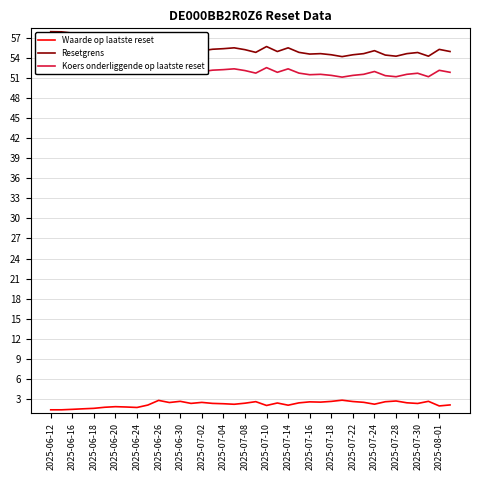

True or false: Waarde op laatste reset has more than 2 interior local peaks.

True